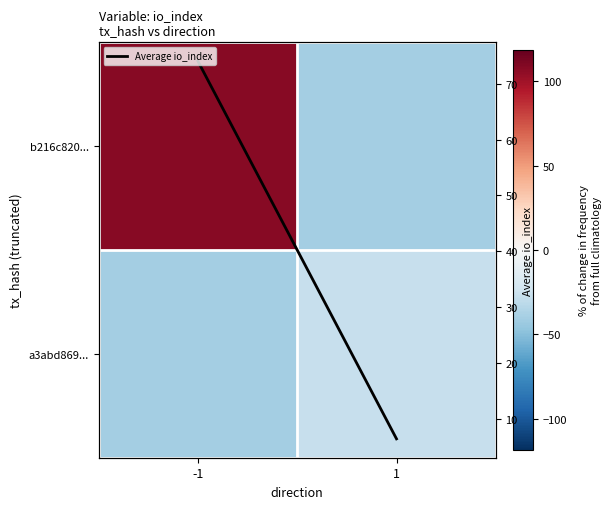

The a3abd869... series shows -71.3 at -1. True or false?

False